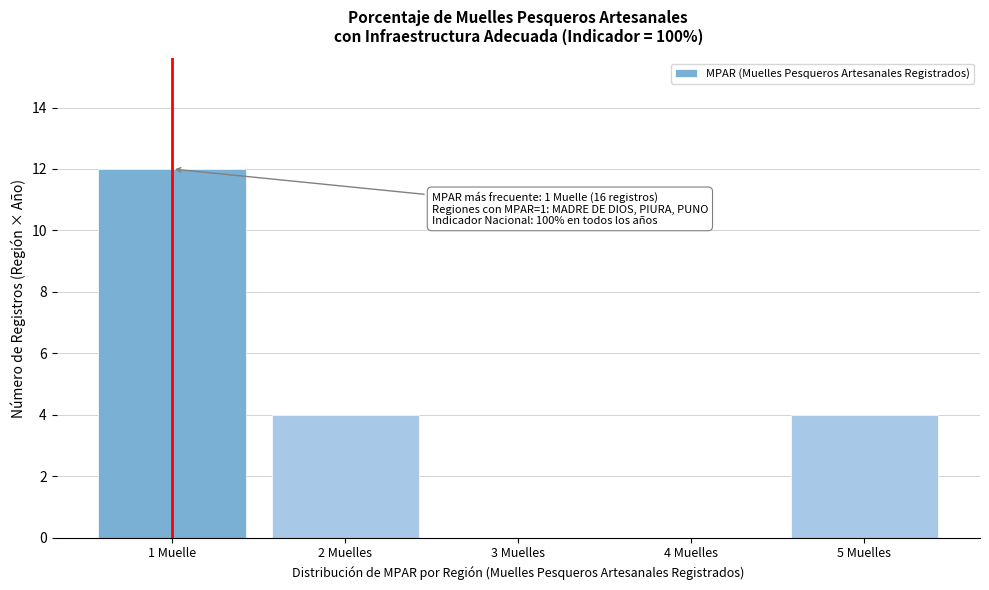

Reading left to right, extract all data points from this chart.

1 Muelle=12	2 Muelles=4	3 Muelles=0	4 Muelles=0	5 Muelles=4